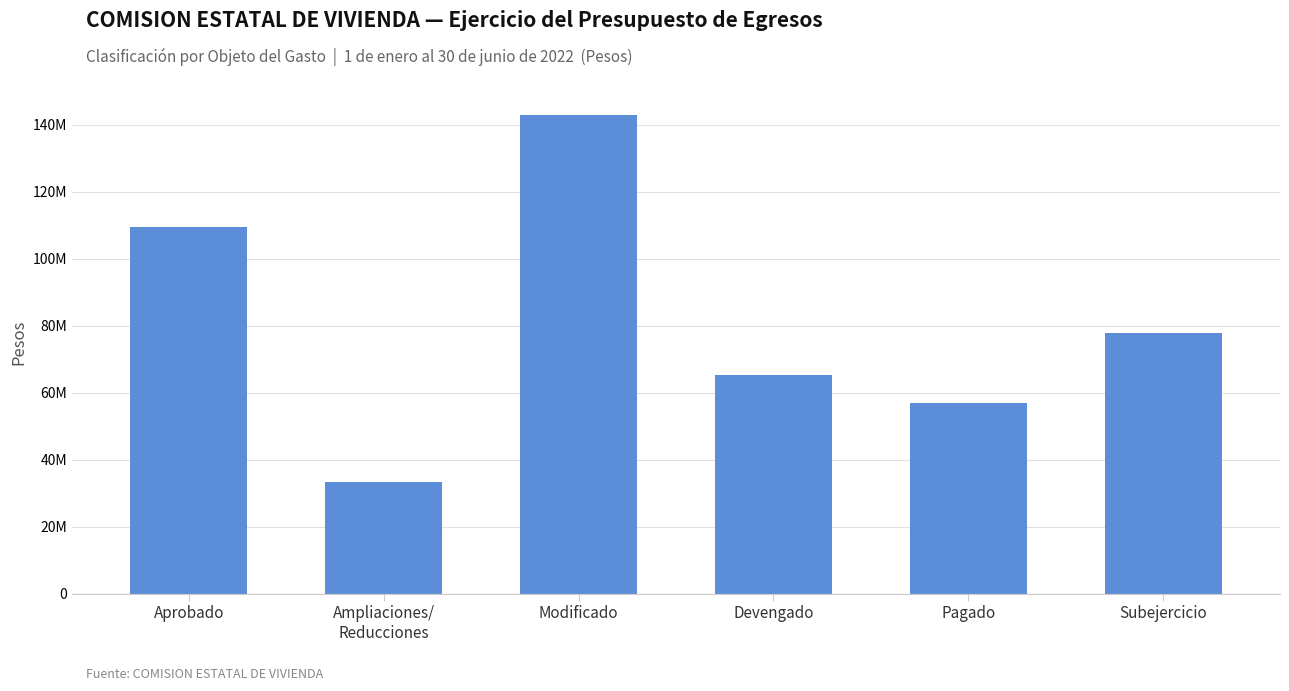

Does the chart contain any negative values?

No